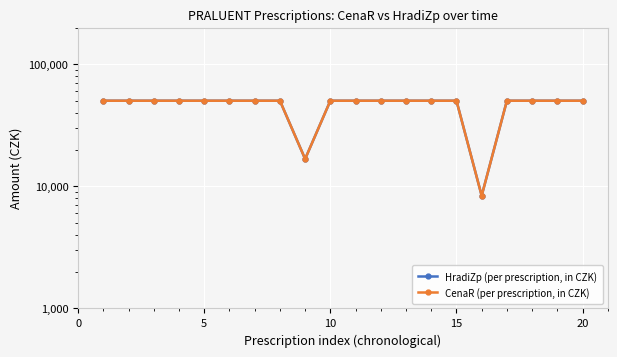

Rank the series by their maximum value, from lowest to highest.

HradiZp (per prescription, in CZK), CenaR (per prescription, in CZK)